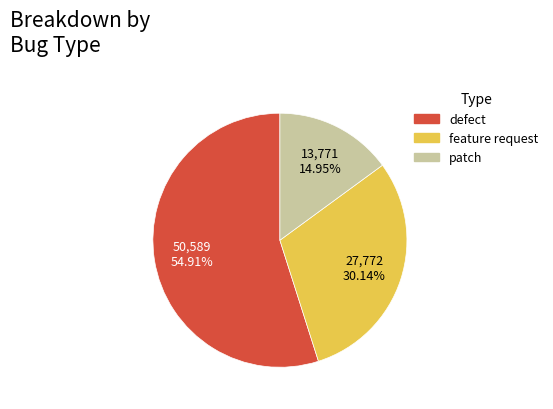

Is there a majority slice in this chart?

Yes